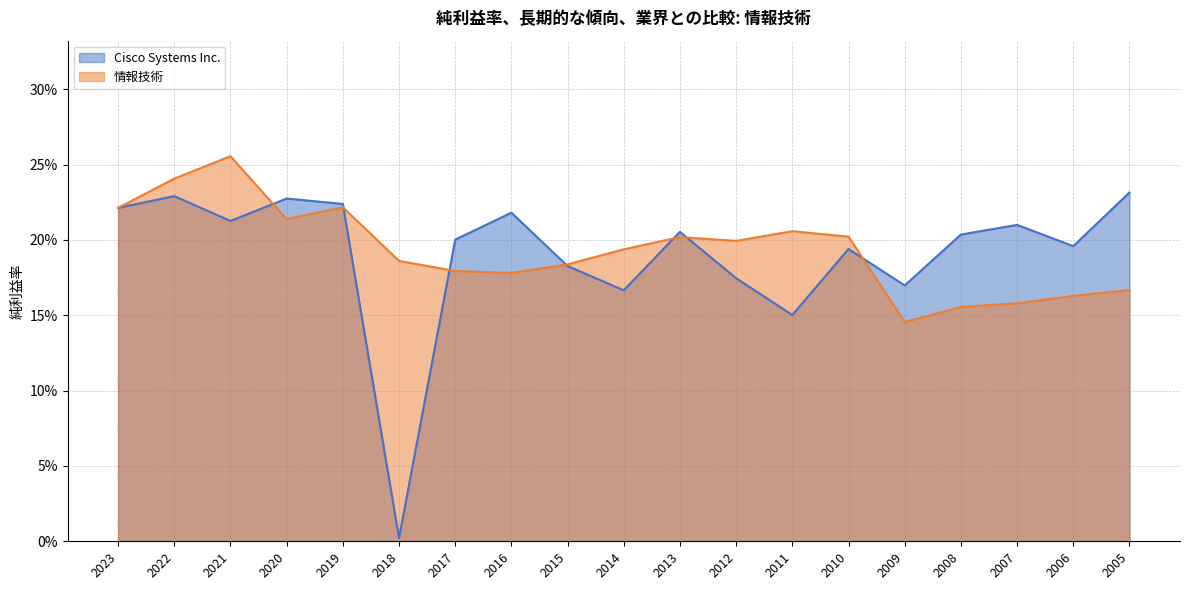

How many 情報技術 values are between 0 and 1?

19